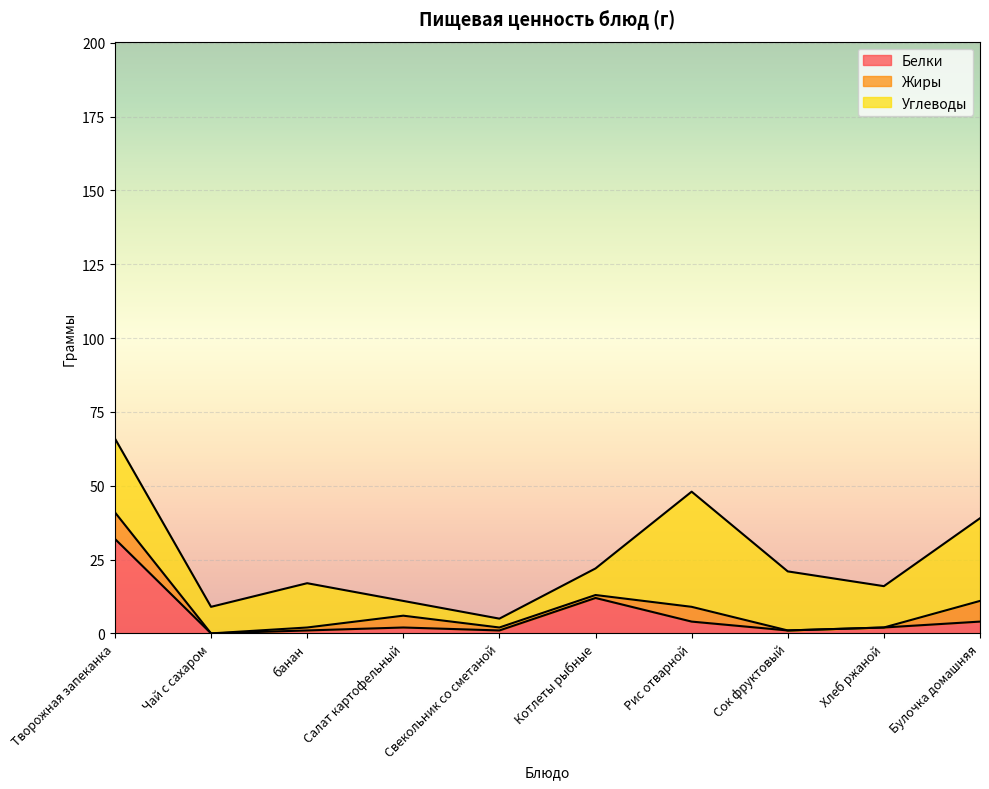

Reading left to right, extract all data points from this chart.

Белки: Творожная запеканка=32	Чай с сахаром=0	банан=1	Салат картофельный=2	Свекольник со сметаной=1	Котлеты рыбные=12	Рис отварной=4	Сок фруктовый=1	Хлеб ржаной=2	Булочка домашняя=4
Жиры: Творожная запеканка=9	Чай с сахаром=0	банан=1	Салат картофельный=4	Свекольник со сметаной=1	Котлеты рыбные=1	Рис отварной=5	Сок фруктовый=0	Хлеб ржаной=0	Булочка домашняя=7
Углеводы: Творожная запеканка=25	Чай с сахаром=9	банан=15	Салат картофельный=5	Свекольник со сметаной=3	Котлеты рыбные=9	Рис отварной=39	Сок фруктовый=20	Хлеб ржаной=14	Булочка домашняя=28